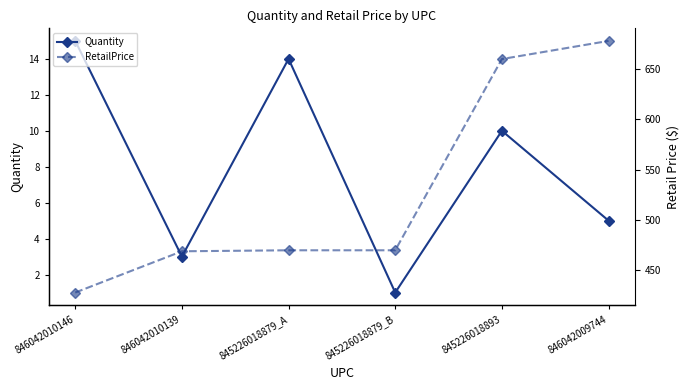

True or false: RetailPrice and Quantity cross at least once.

False